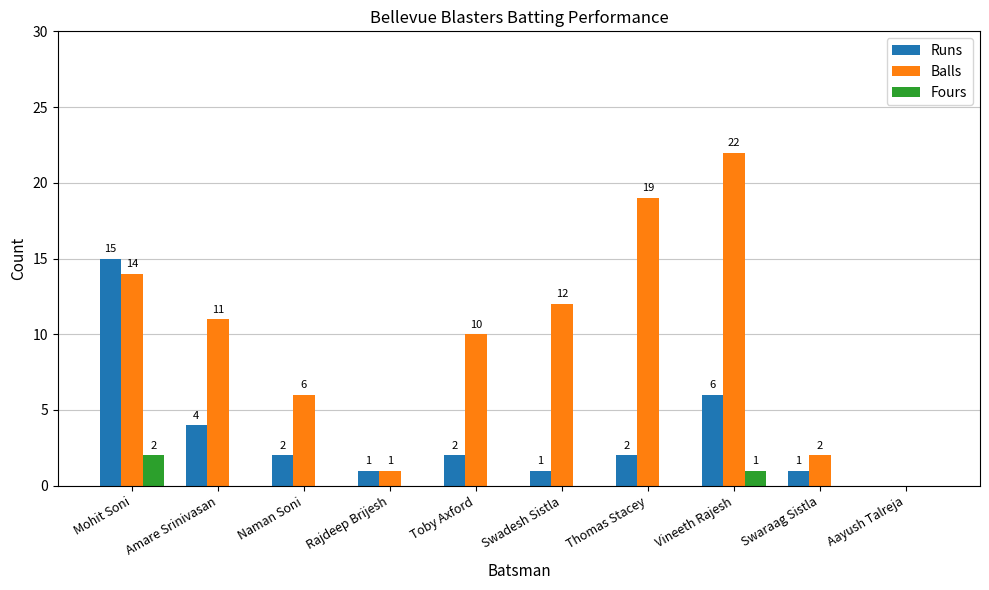

What is the difference between the Fours values at Thomas Stacey and Vineeth Rajesh?

1